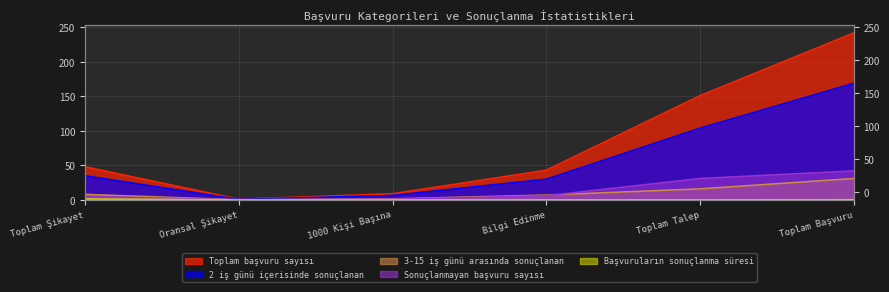

Where does the 2 iş günü içerisinde sonuçlanan series first go above 35?

Toplam Talep